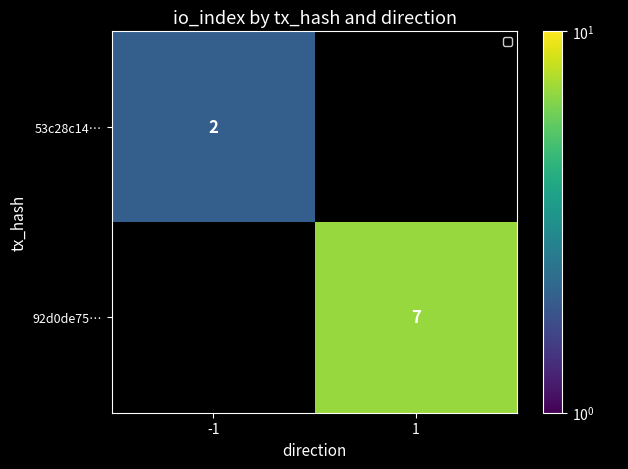

The 92d0de75… series shows 7.0 at 1. True or false?

True